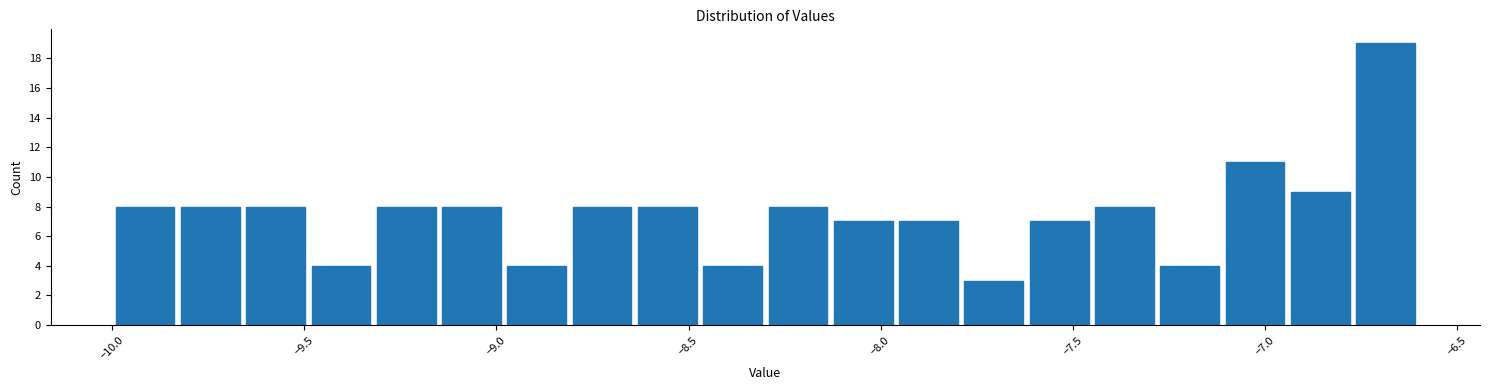

Around what value on the x-axis is the tallest bar? Give the approximate position of its centre, as read against the axis.

-6.70